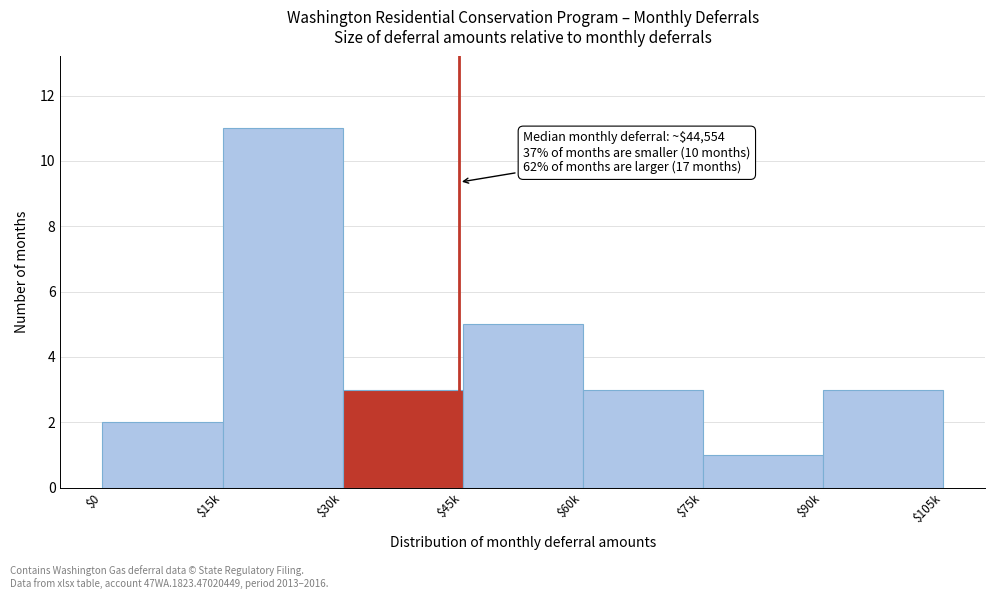

Reading left to right, transcribe all the data shown in this chart.

2	11	3	5	3	1	3